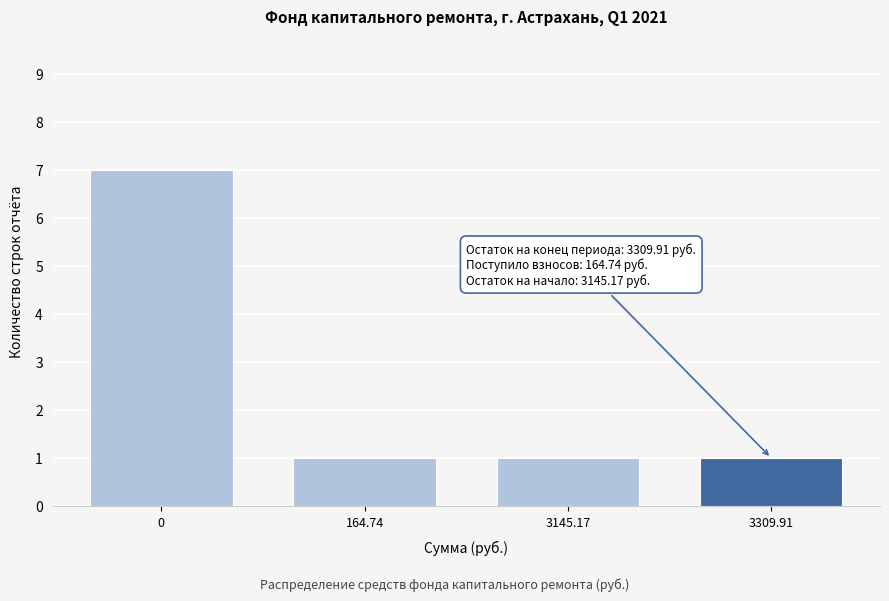

Reading right to left, list all the values displayed in this chart.

3309.91=1	3145.17=1	164.74=1	0=7